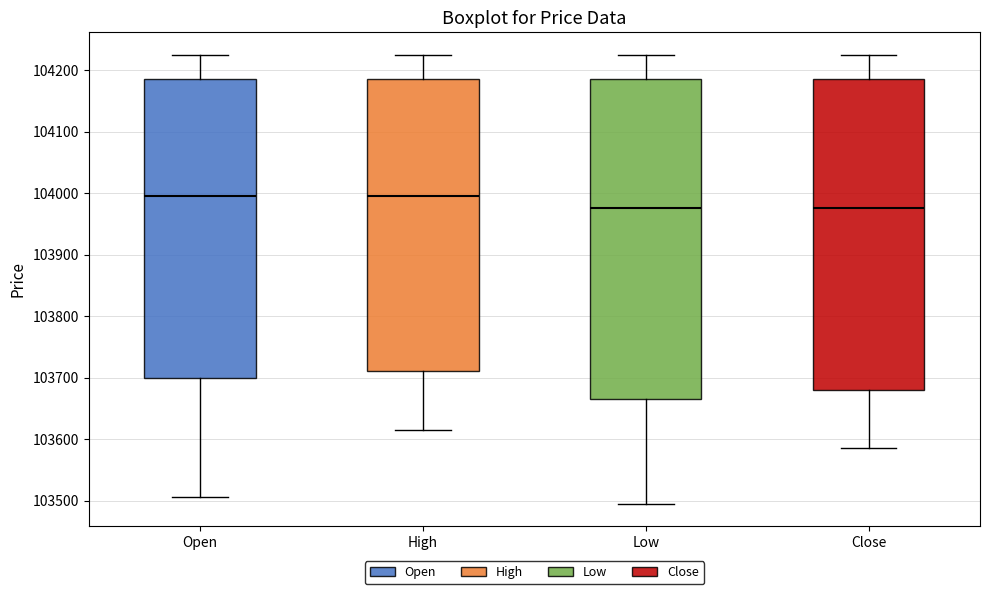

Reading left to right, transcribe this box plot: for each box, give where its median line is, the range the box spans, and where its two whiskers end, as read against the y-axis. The values are not printed on the chart, so give them approximately, as read against the axis.

Open: median 104000, box 103700 to 104190, whiskers 103510 to 104230
High: median 104000, box 103710 to 104190, whiskers 103620 to 104230
Low: median 103980, box 103670 to 104190, whiskers 103500 to 104230
Close: median 103980, box 103680 to 104190, whiskers 103590 to 104230